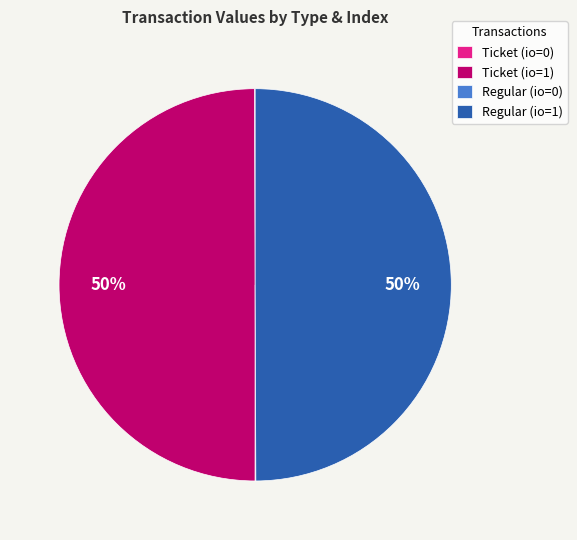

To the nearest percent, what is the difference between the largest and smallest slice percentages?

50%